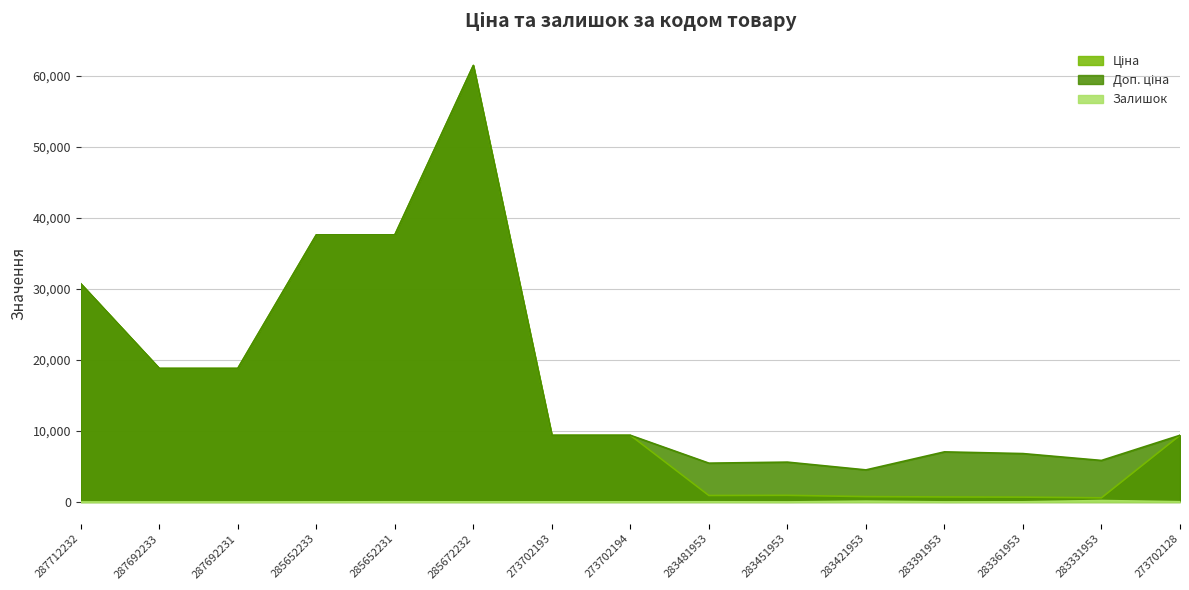

What is the average value of the Залишок series?

32.7